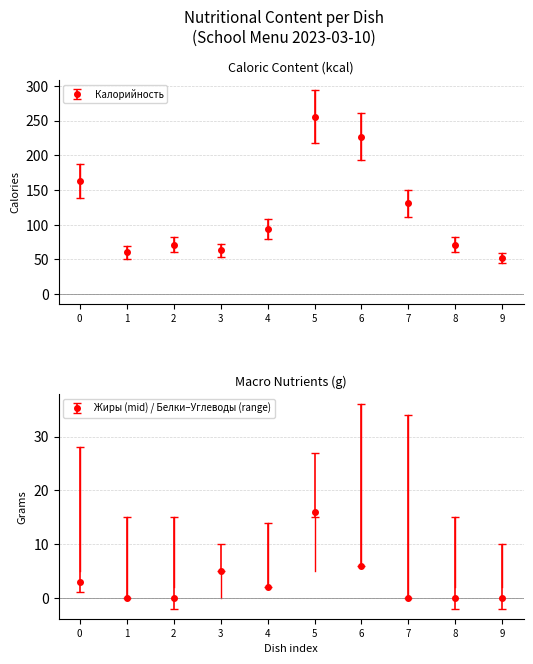

Which series has the widest spread of values?

Калорийность